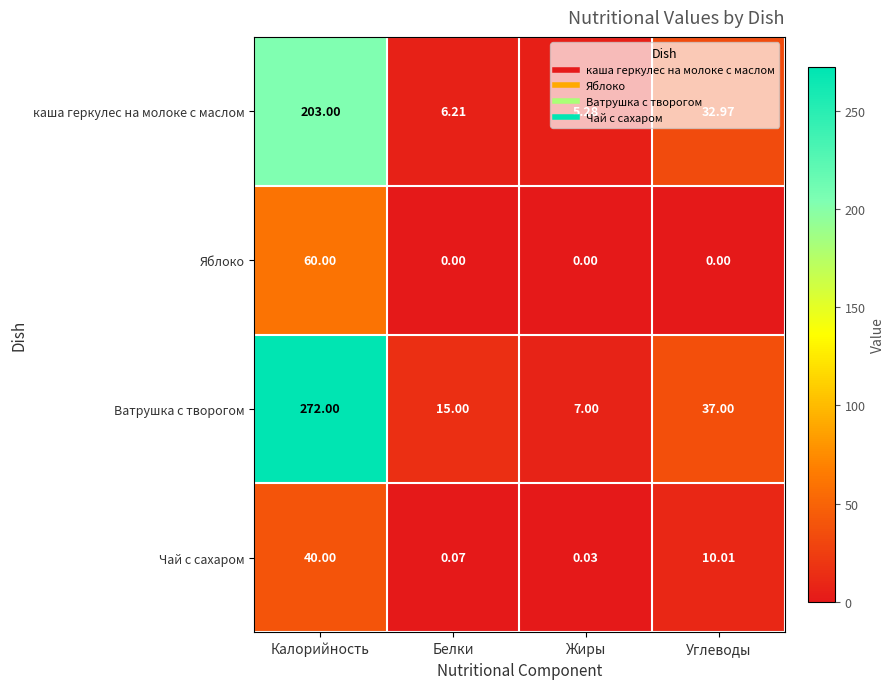

Which series has the largest range (max minus min)?

Ватрушка с творогом